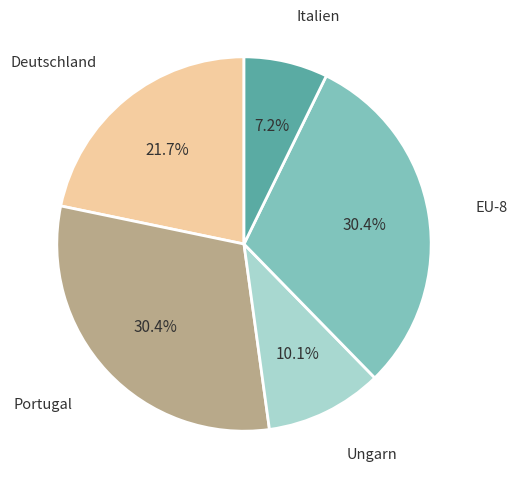

Is there any slice that represents more than half of the pie?

No